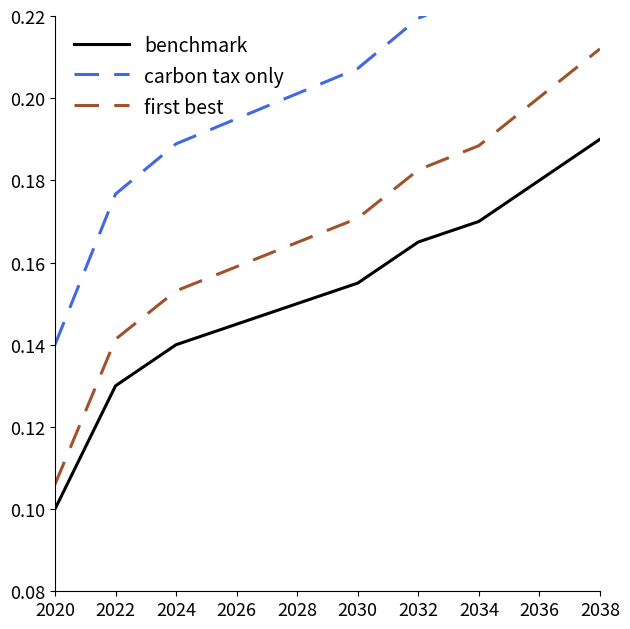

Rank the series by their maximum value, from highest to lowest.

carbon tax only, first best, benchmark